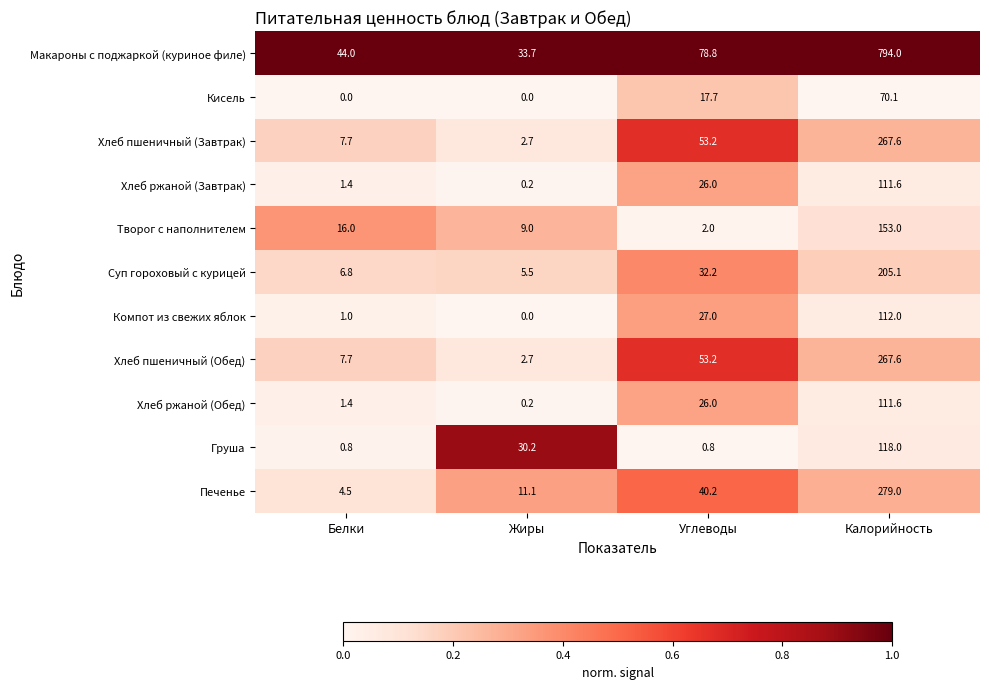

True or false: Хлеб ржаной (Завтрак) has a value of 35.1 at Углеводы.

False